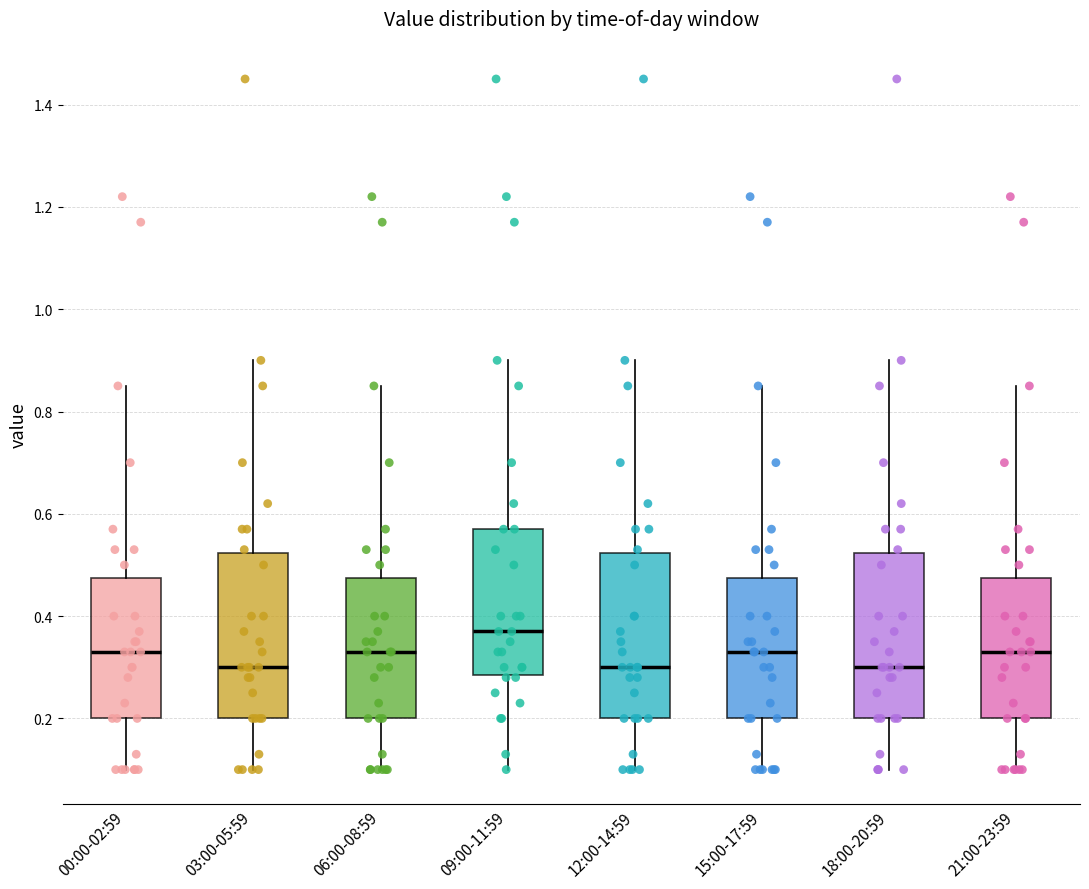

Reading left to right, read every box against the y-axis: the position of its median line, the range the box covers, and the ends of its whiskers. The values are not printed on the chart, so give them approximately, as read against the axis.

00:00-02:59: median 0.34, box 0.20 to 0.48, whiskers 0.10 to 0.86
03:00-05:59: median 0.30, box 0.20 to 0.52, whiskers 0.10 to 0.90
06:00-08:59: median 0.34, box 0.20 to 0.48, whiskers 0.10 to 0.86
09:00-11:59: median 0.38, box 0.28 to 0.58, whiskers 0.10 to 0.90
12:00-14:59: median 0.30, box 0.20 to 0.52, whiskers 0.10 to 0.90
15:00-17:59: median 0.34, box 0.20 to 0.48, whiskers 0.10 to 0.86
18:00-20:59: median 0.30, box 0.20 to 0.52, whiskers 0.10 to 0.90
21:00-23:59: median 0.34, box 0.20 to 0.48, whiskers 0.10 to 0.86